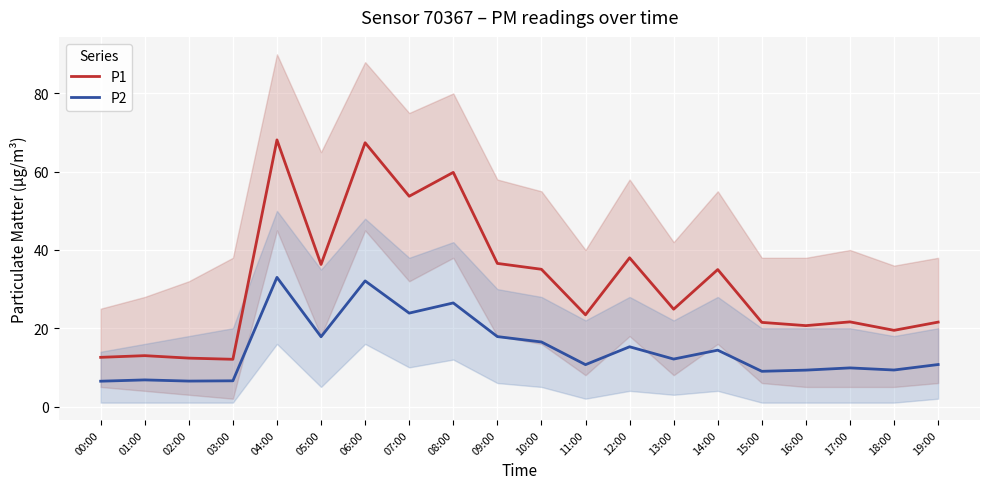

At which category is the sum across all series the highest?

04:00